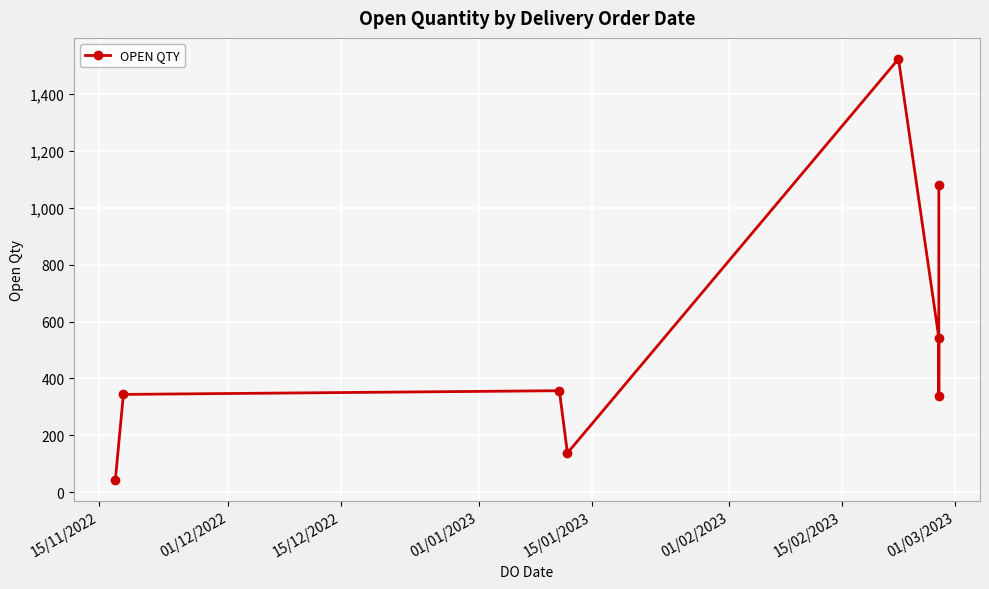

Reading left to right, what are all the values shown in this chart?

43	344	357	138	1523	543	339	1080